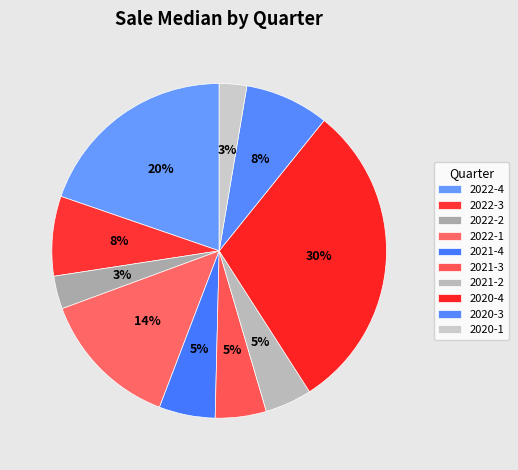

Count the number of slices in the pie.

10